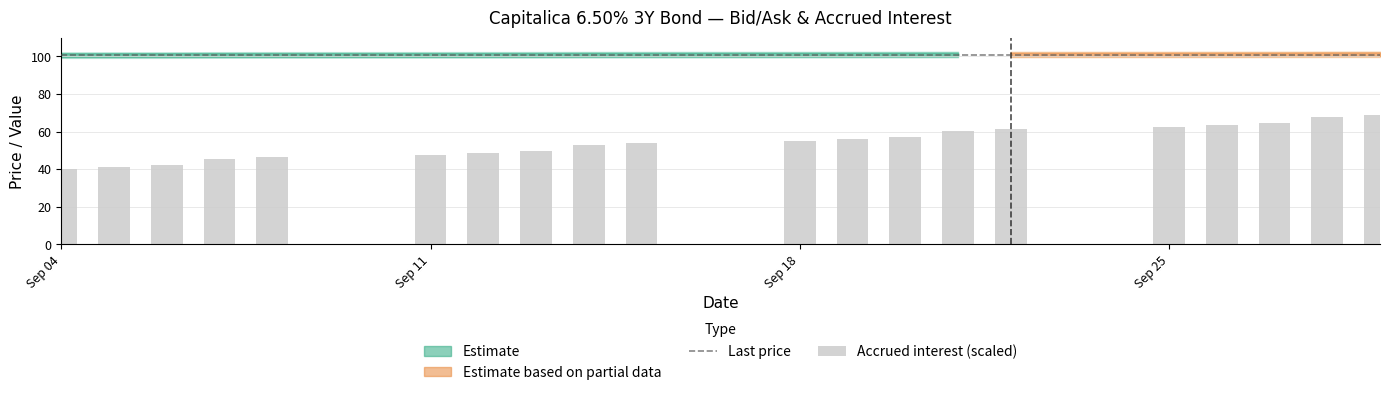

The value of Accrued interest at 2023-09-21 is 1.0. True or false?

True